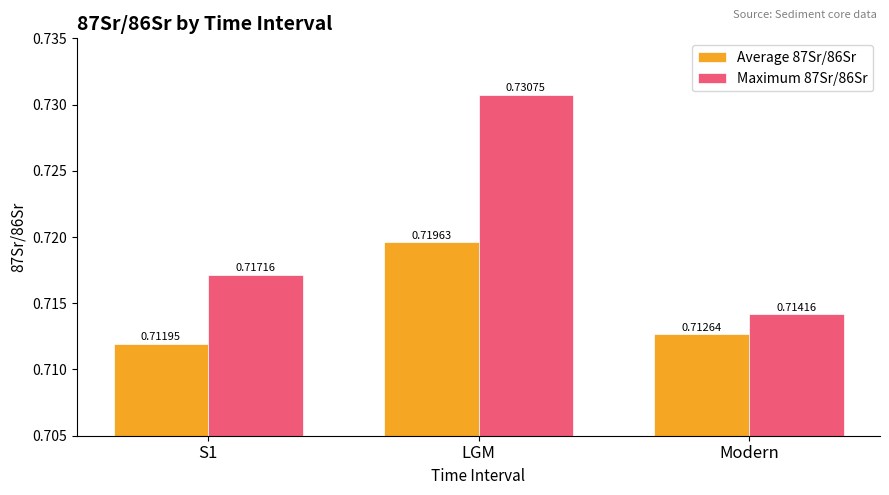

Are the bars horizontal?

No